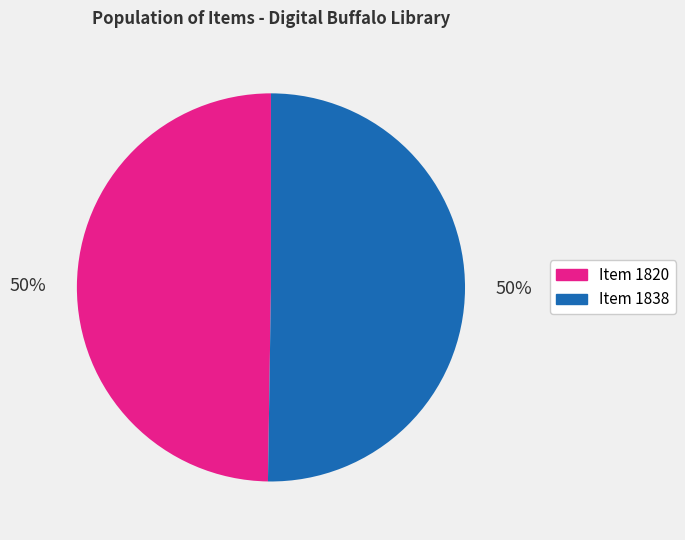

Combined, do Item 1838 and Item 1820 account for over 50%?

Yes